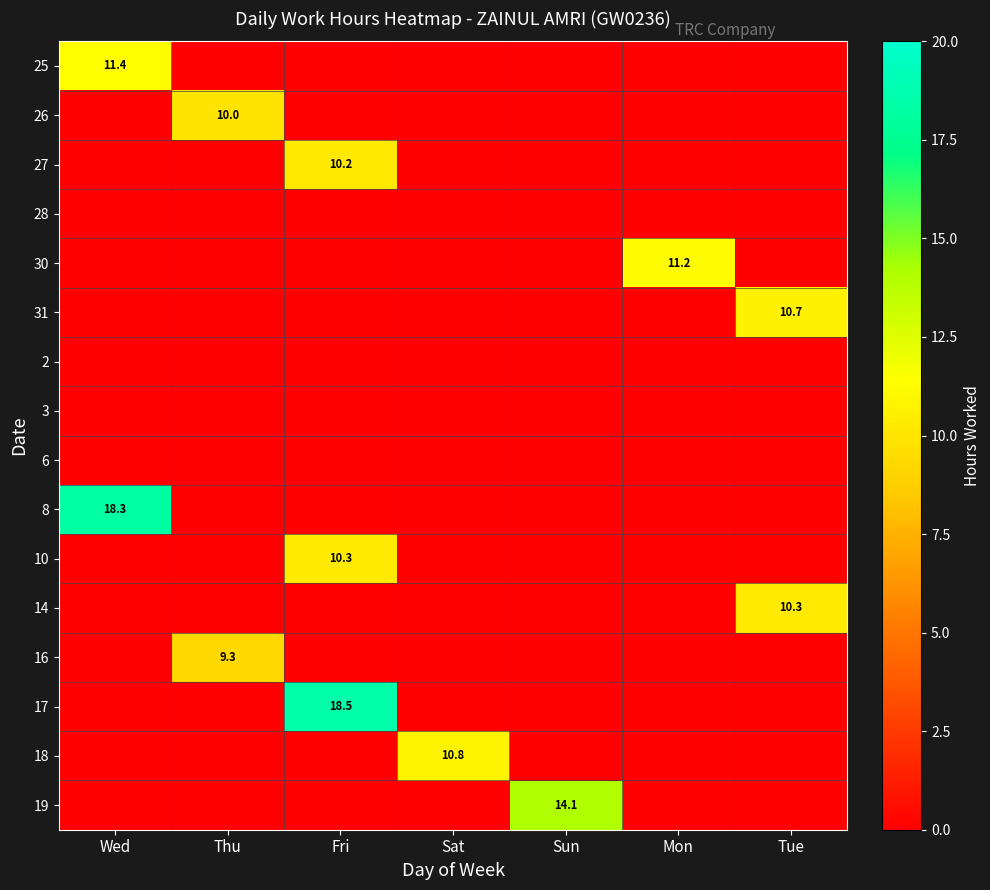

The value of 26 at Thu is 10.0. True or false?

True